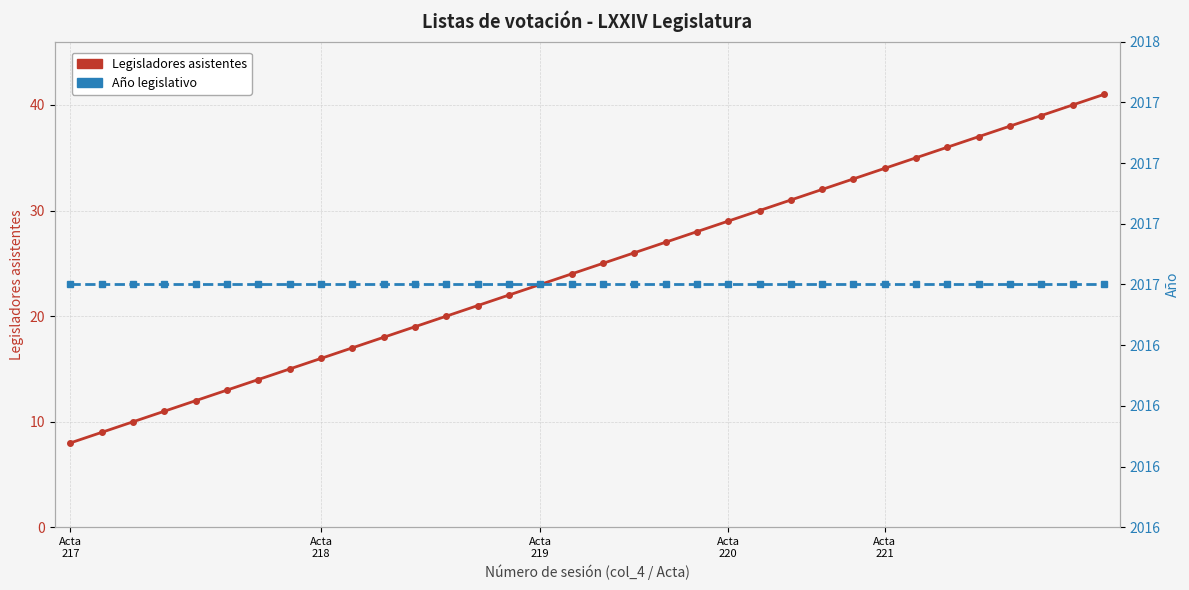

At which category is the sum across all series the highest?

33